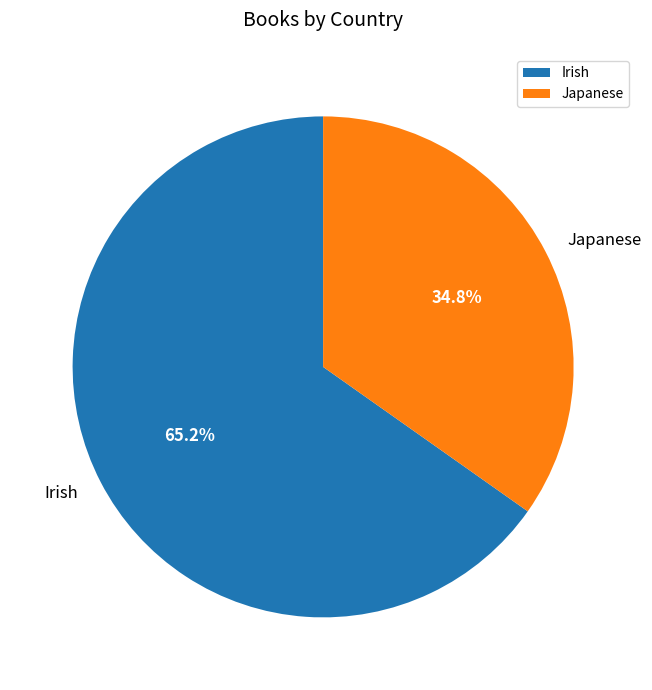

To the nearest percent, what is the difference between the largest and smallest slice percentages?

30%